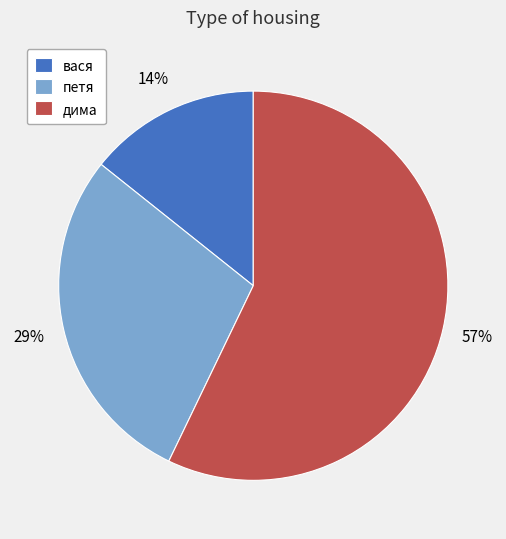

How many slices are in this pie chart?

3